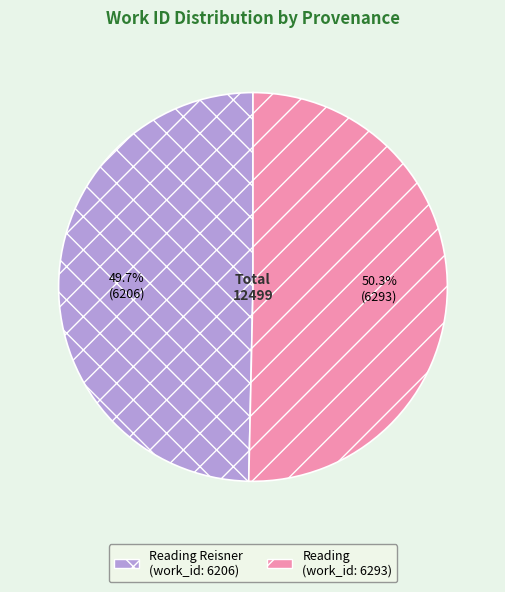

Is there any slice that represents more than half of the pie?

Yes